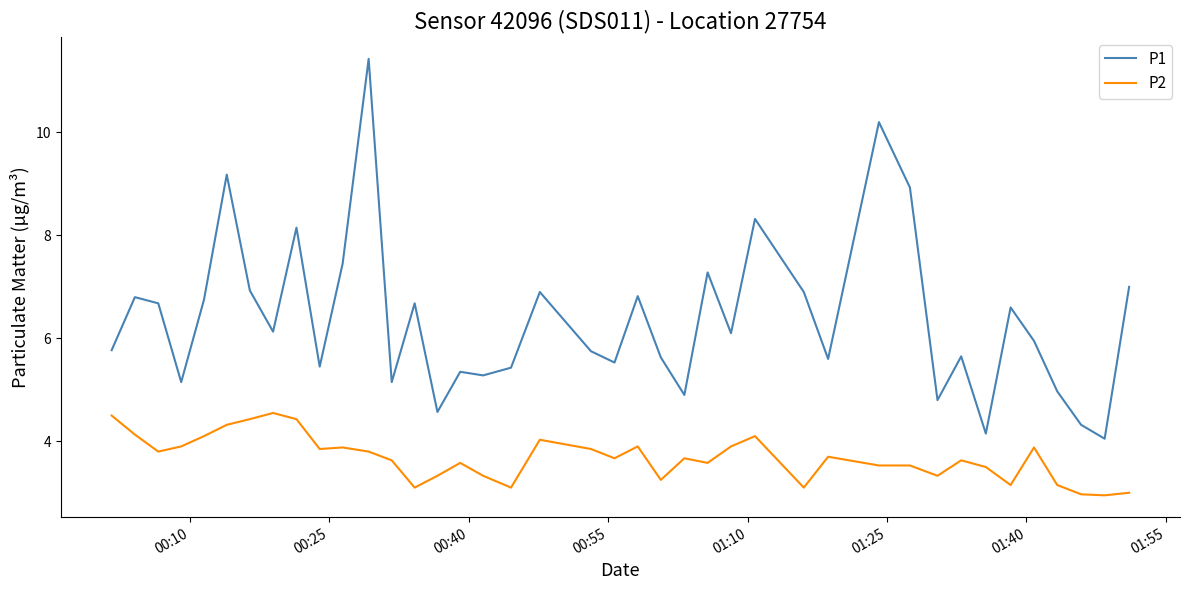

Which series has the largest range (max minus min)?

P1